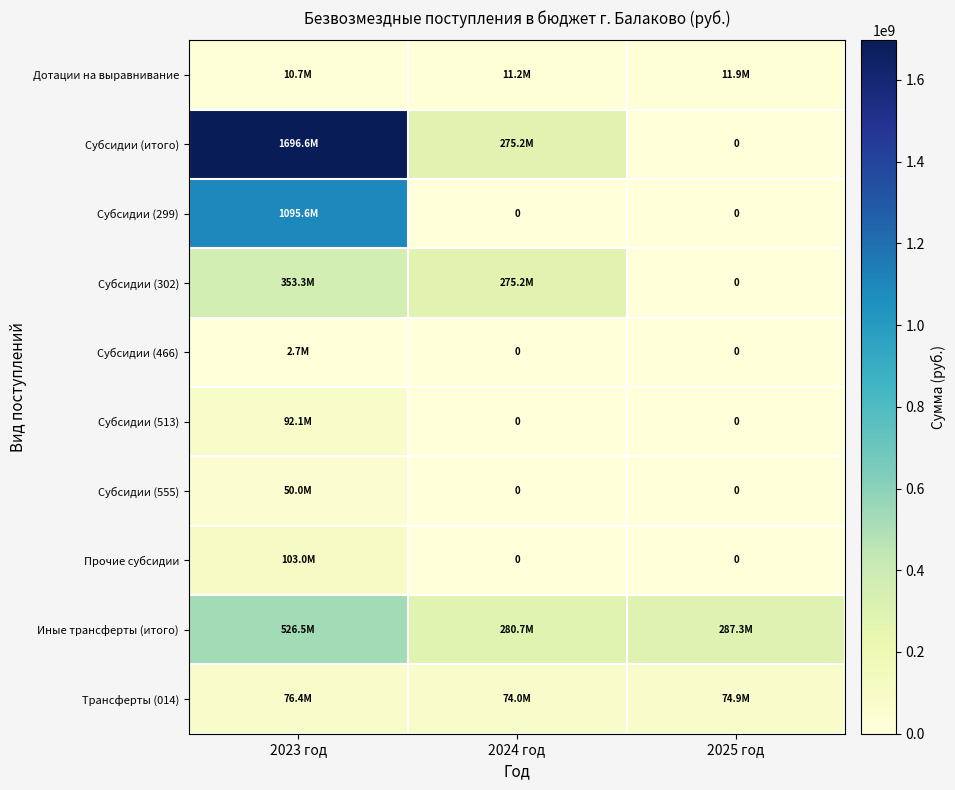

Which category has the lowest value across all series?

2025 год